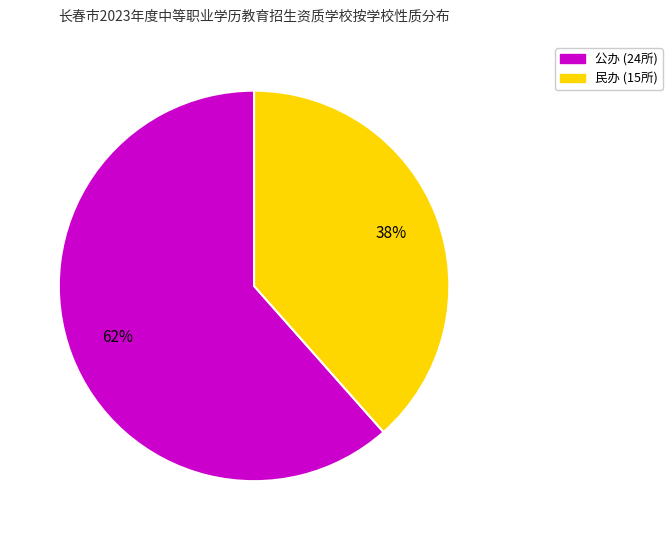

To the nearest percent, what is the combined percentage of 民办 and 公办?

100%